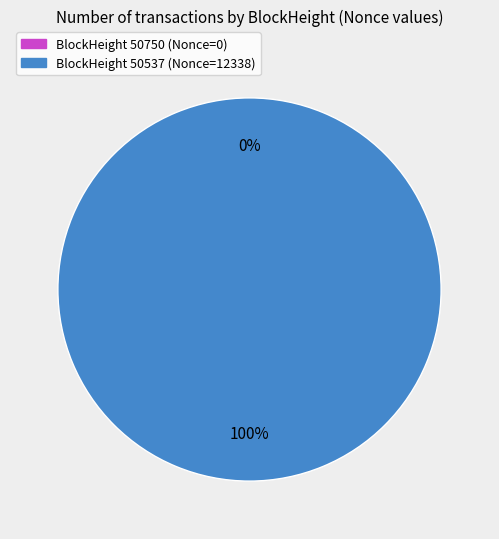

Which has a higher value, 50537 or 50750?

50537